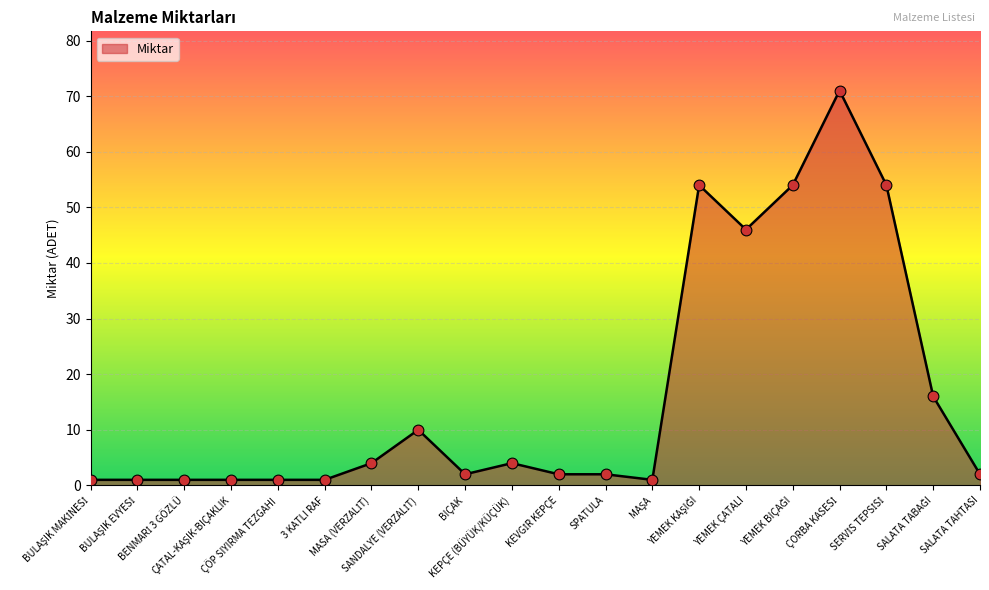

What is the difference between the maximum and minimum values?

70